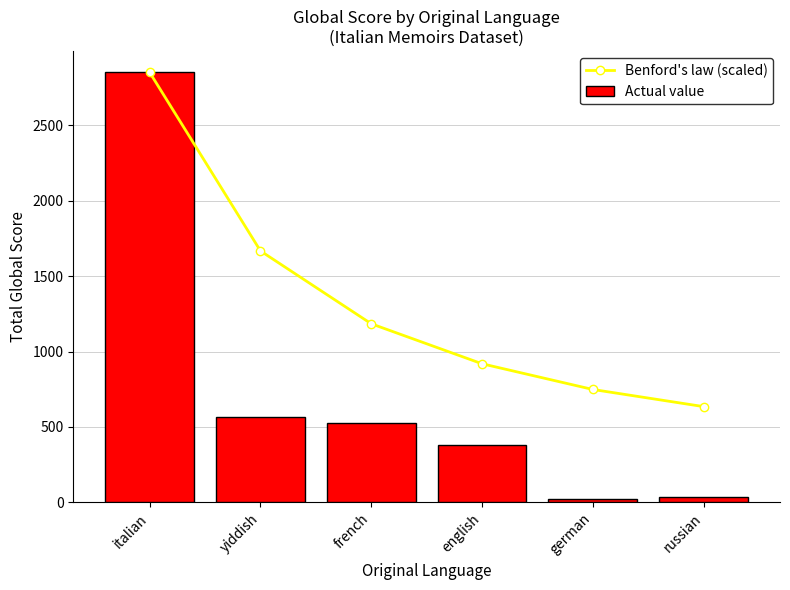

Reading left to right, transcribe all the data shown in this chart.

Benford's law (scaled): 2851.0	1667.0	1184.0	918.8	748.3	634.6
Actual value: 2851.0	565.0	523.0	382.0	25.0	32.0